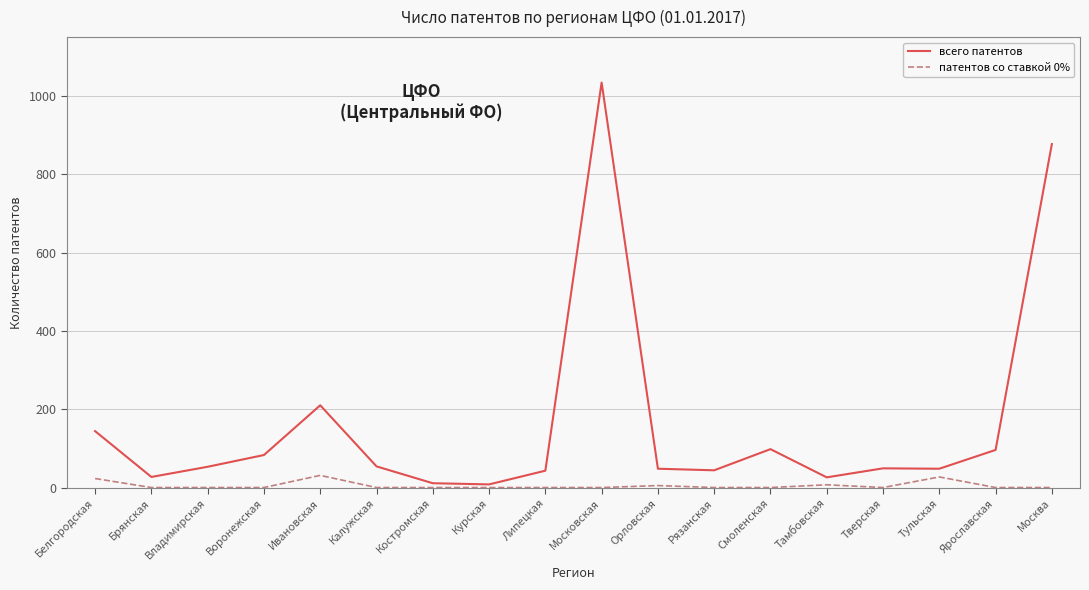

In всего патентов, how many points are higher than both neighbors (excluding endpoints)?

4